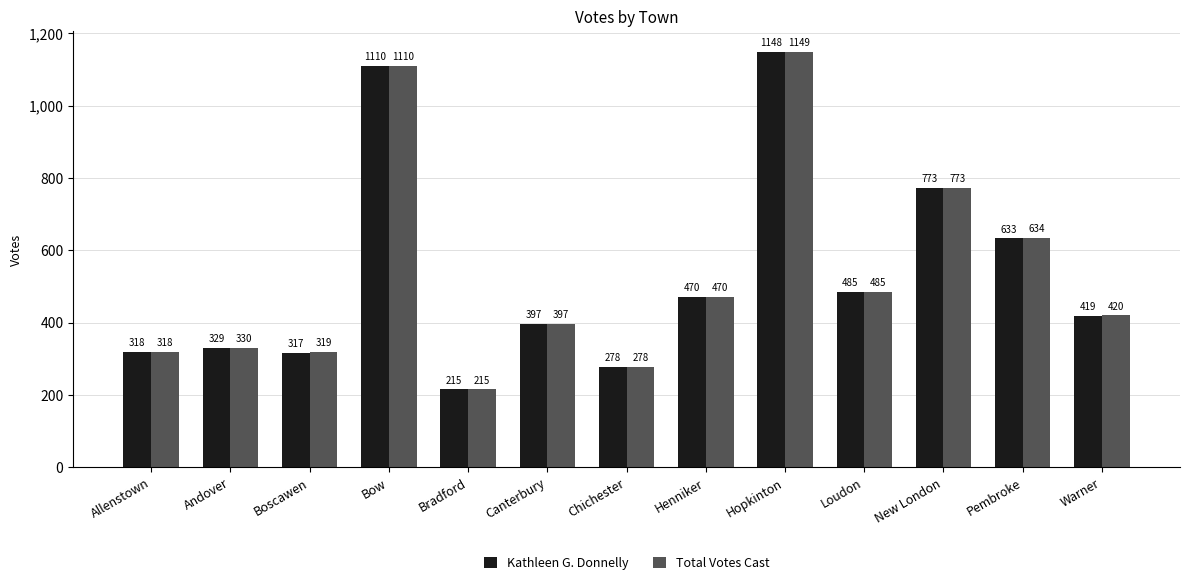

At which label does Kathleen G. Donnelly first exceed 419?

Bow